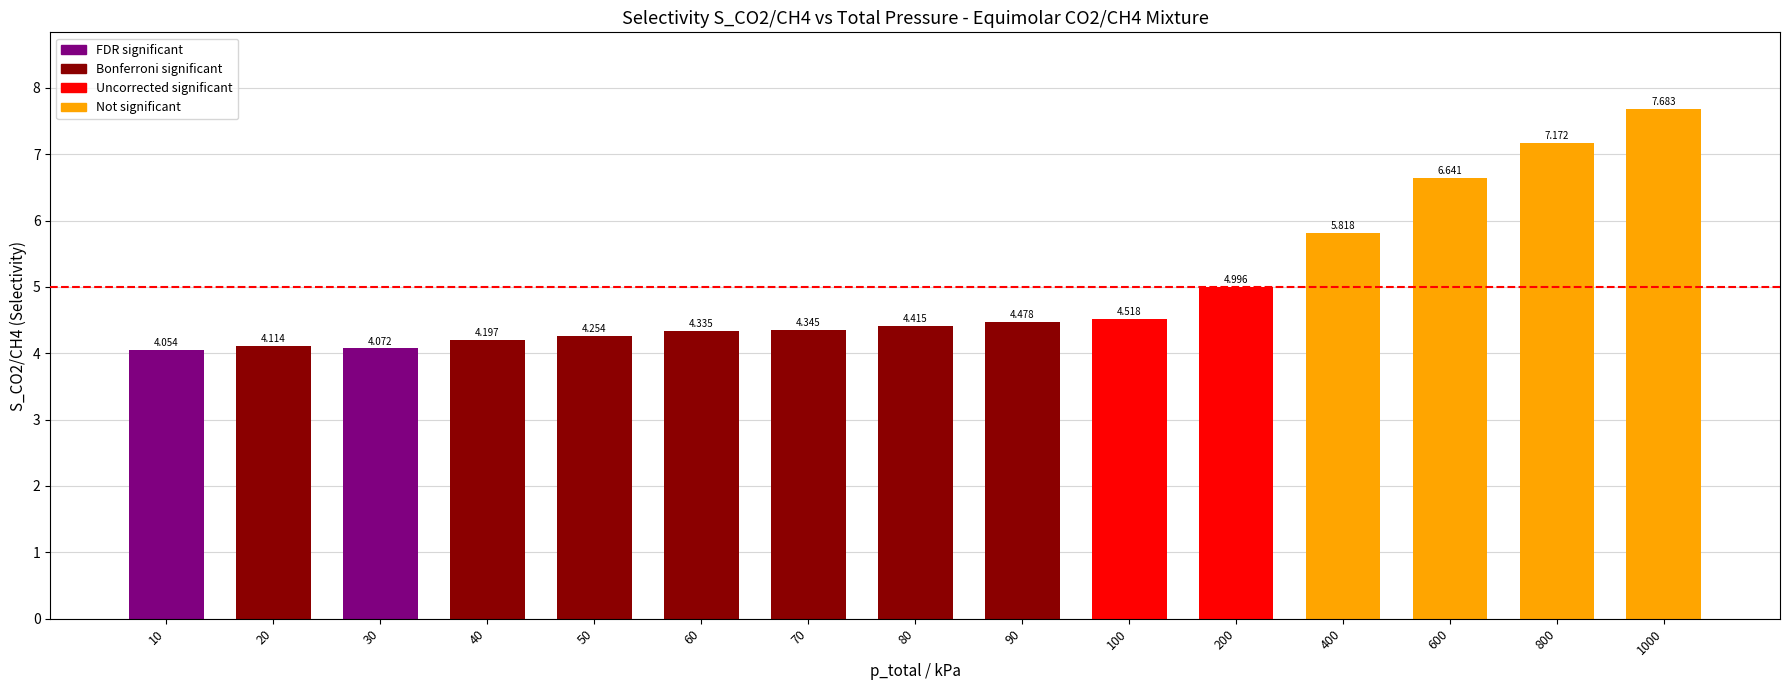

Approximately how many times larger is the value at 80 compared to 50?

1.0